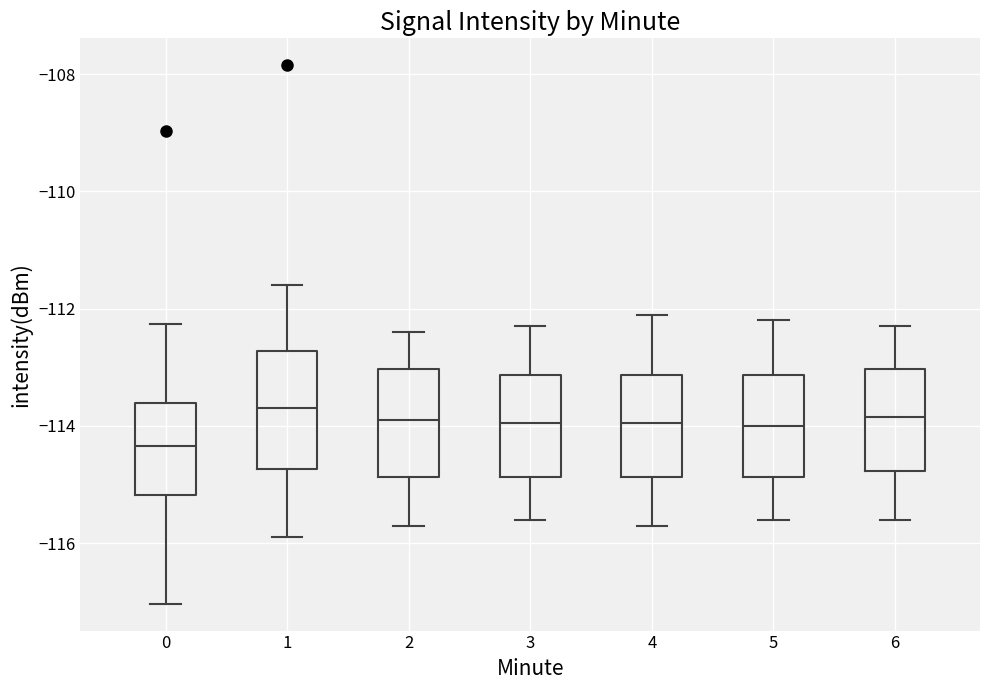

Where is the upper edge of the box at x = 1 on the y-axis? The values are not printed on the chart, so give them approximately, as read against the axis.

-112.8